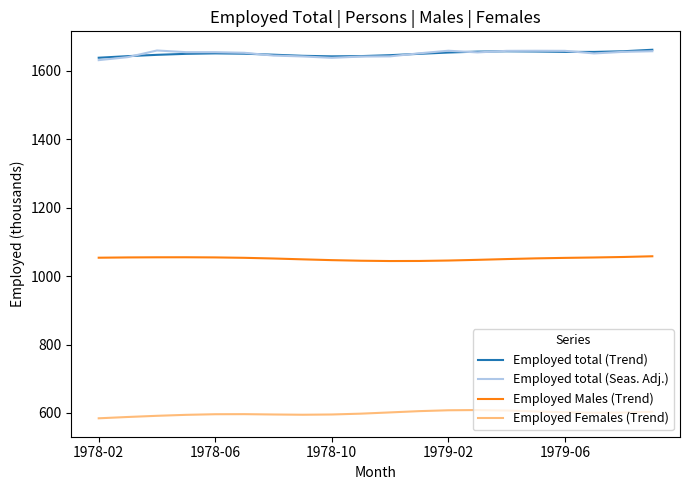

What is the minimum value shown in the chart?

584.4